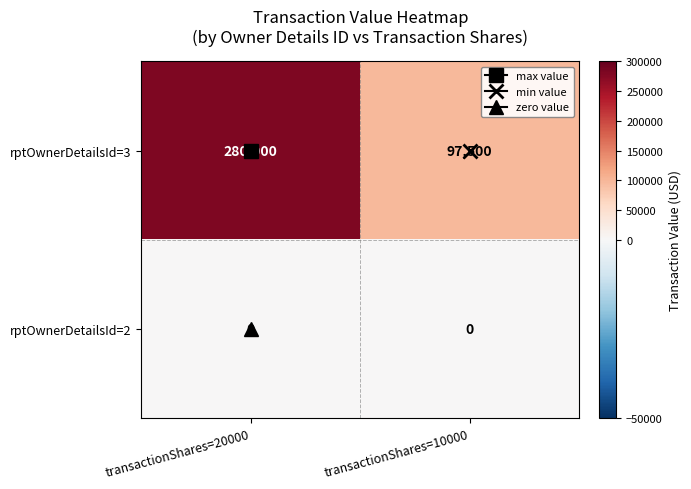

The value of rptOwnerDetailsId=3 at transactionShares=20000 is 280000. True or false?

True